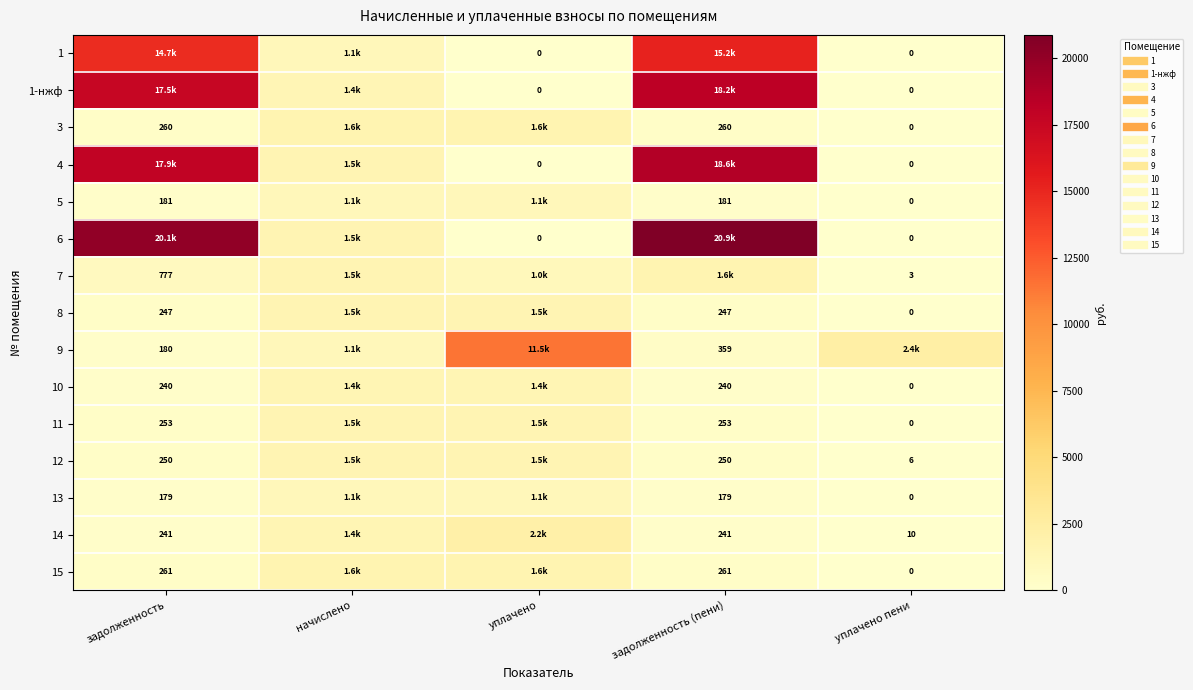

At which category is the sum across all series the highest?

задолженность (пени)